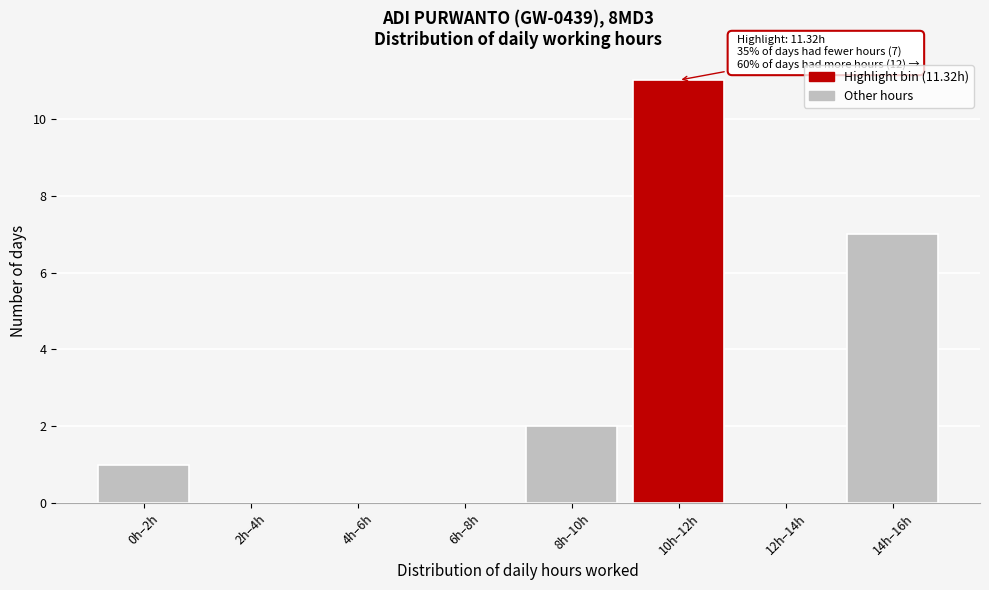

Reading left to right, what are all the values shown in this chart?

0h–2h=1	2h–4h=0	4h–6h=0	6h–8h=0	8h–10h=2	10h–12h=11	12h–14h=0	14h–16h=7